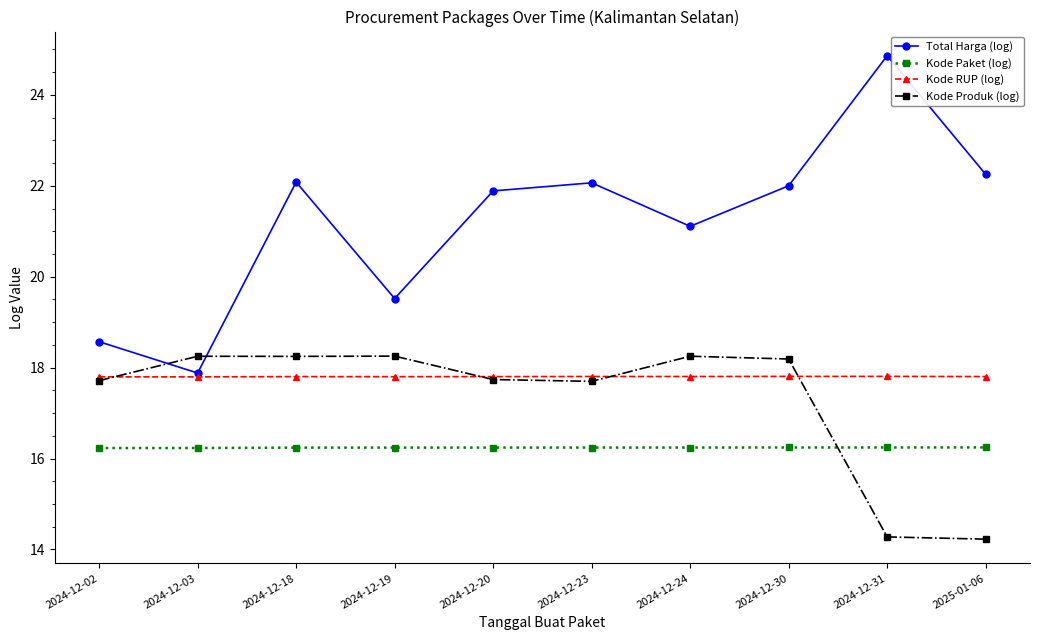

True or false: Total Harga (log) has more than 2 points higher than both neighbors.

True